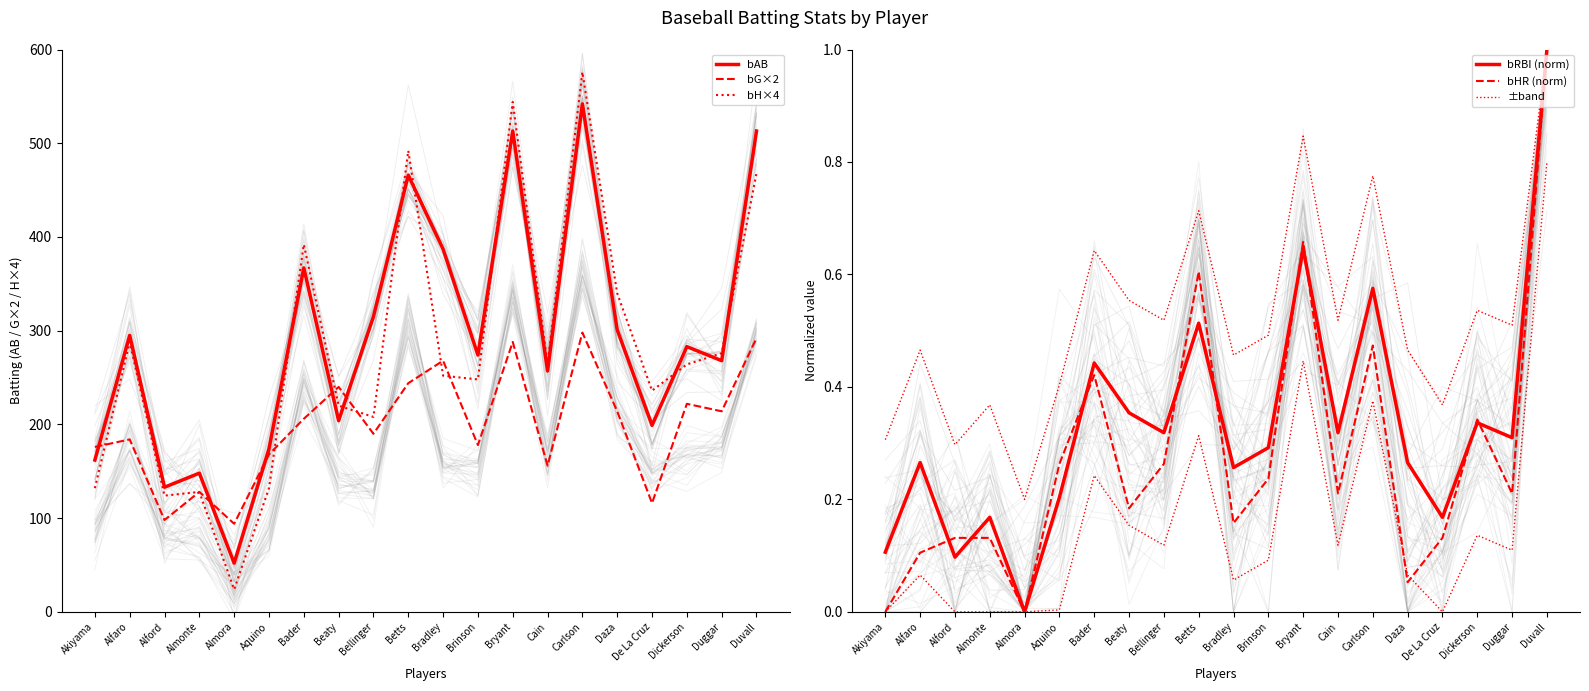

List the labels in order of ±band value, smallest first.

Almora, Alford, Akiyama, Almonte, De La Cruz, Aquino, Bradley, Alfaro, Daza, Brinson, Duggar, Bellinger, Cain, Dickerson, Beaty, Bader, Betts, Carlson, Bryant, Duvall